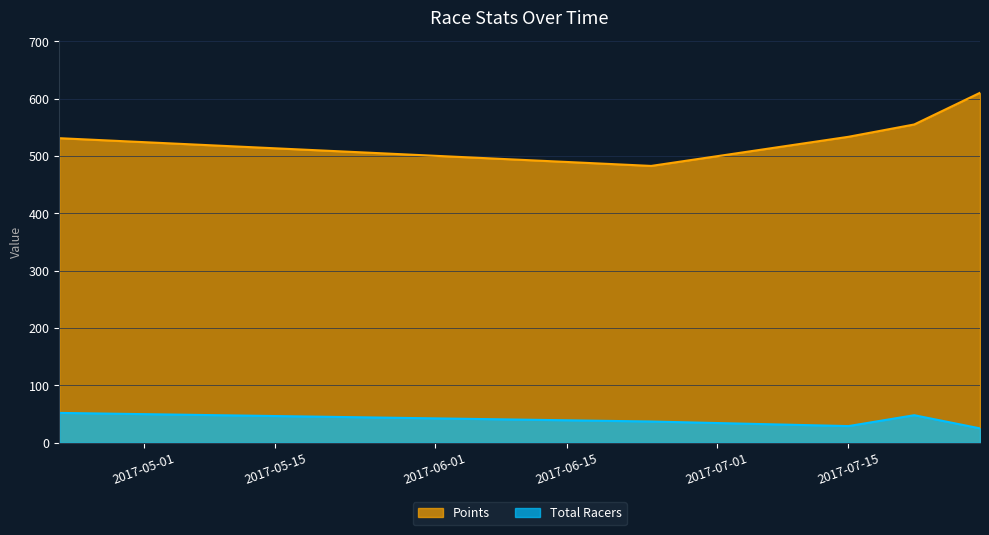

How many lines are shown in the chart?

2